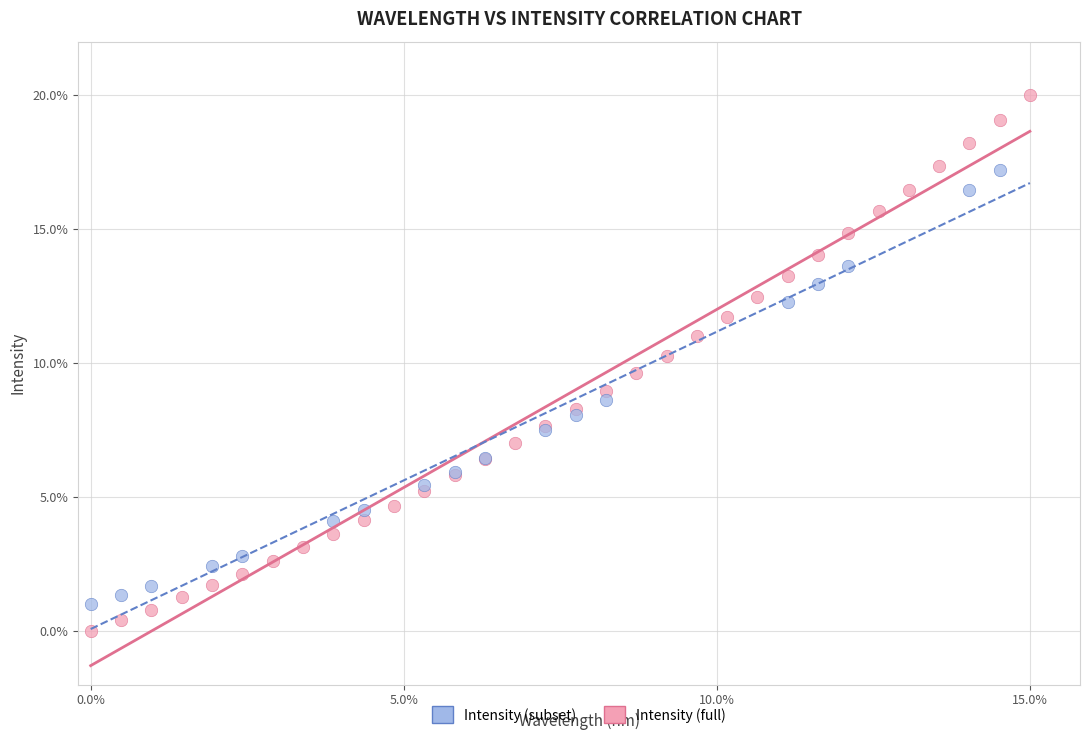

What are all the series names shown in the legend?

Intensity (subset), Intensity (full)